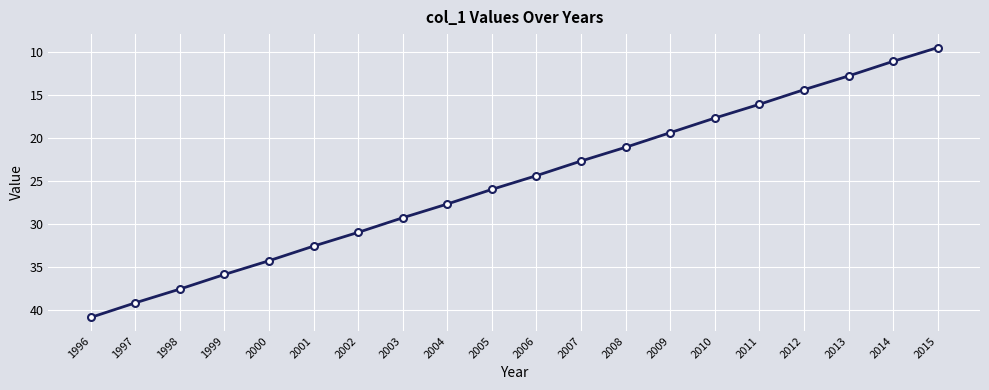

What is the minimum value shown in the chart?

9.5